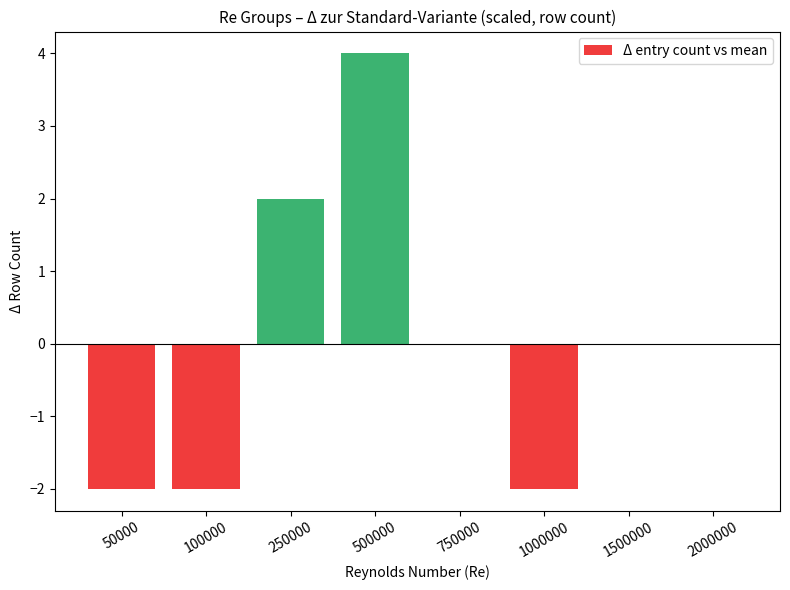

What is the greatest value displayed?

4